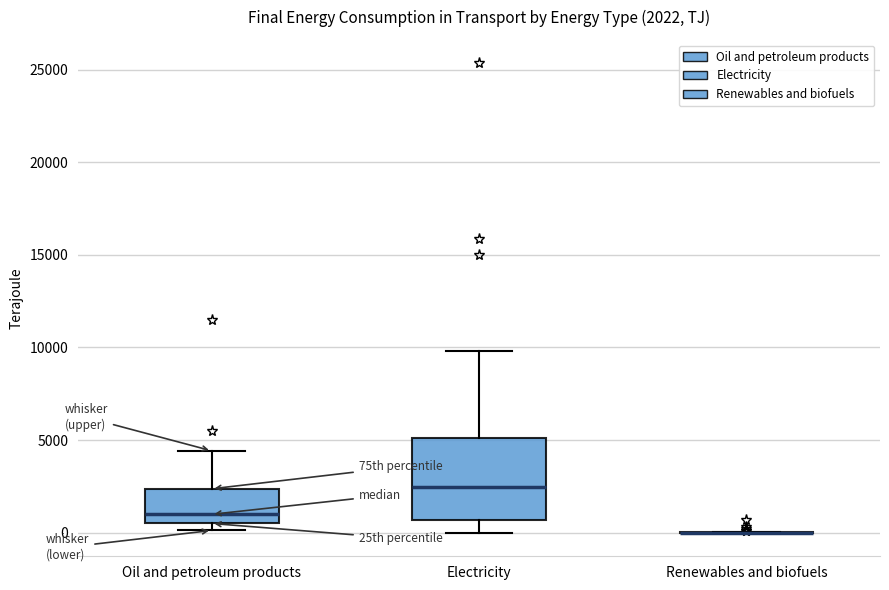

Comparing the boxes themselves (not the whiskers), which one is the tallest?

Electricity